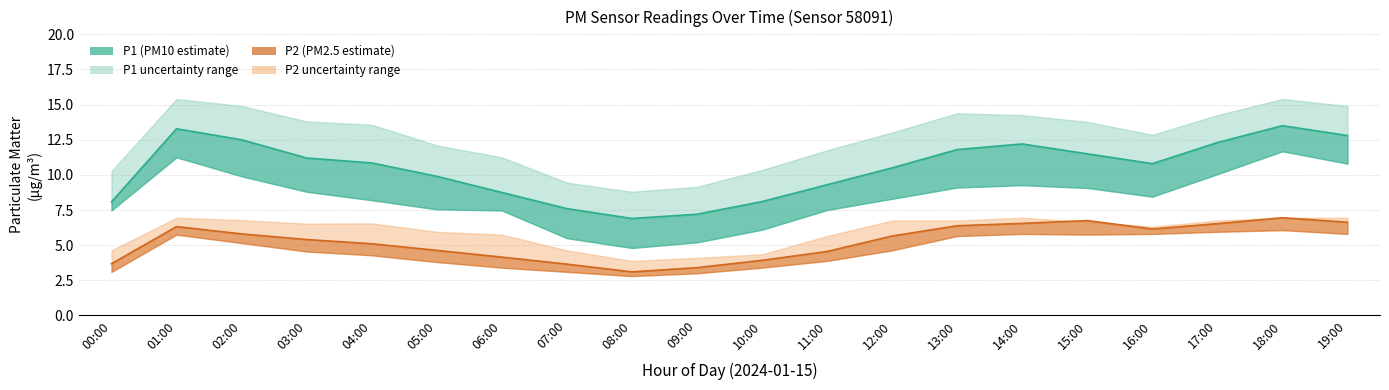

How many values in the P1_lower series exceed 8?

12